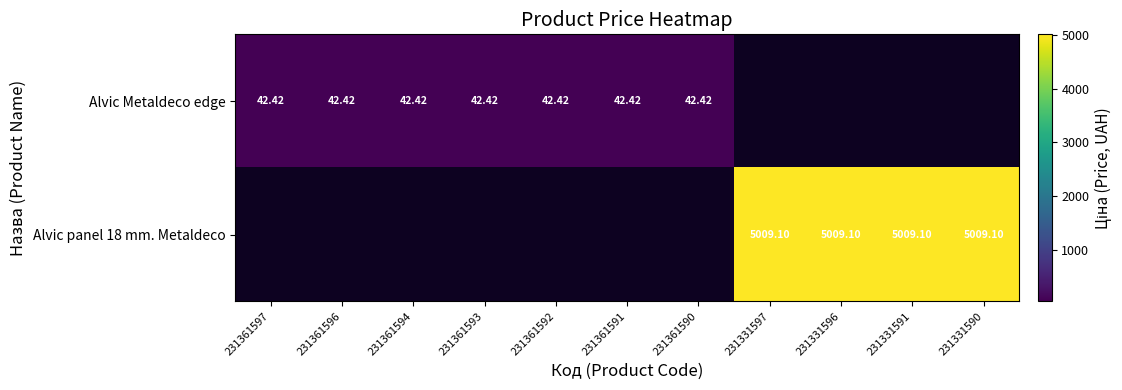

The value of Alvic Metaldeco edge at 231361597 is 42.4. True or false?

True